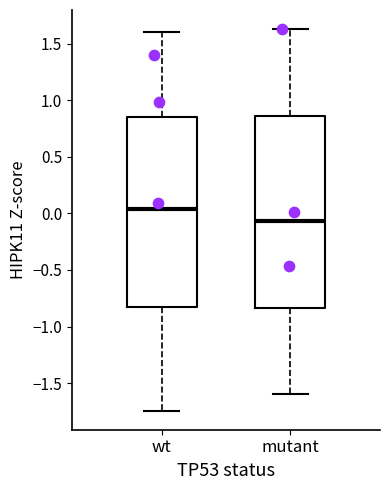

Where is the upper edge of the box for mutant on the y-axis? The values are not printed on the chart, so give them approximately, as read against the axis.

0.85